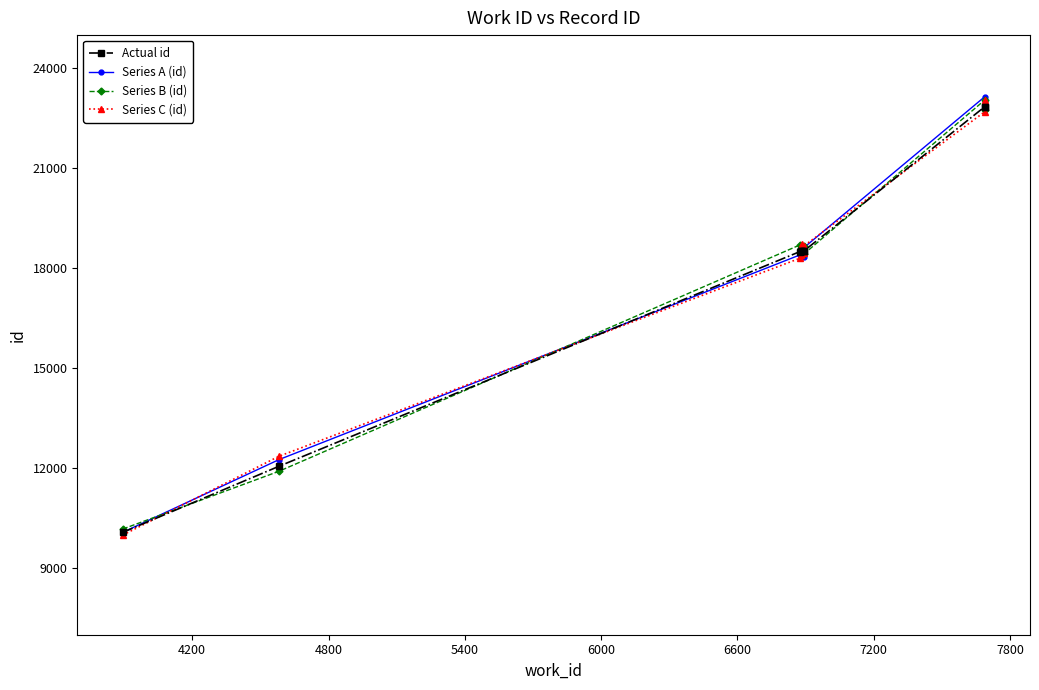

Which series ends up on top after the final intersection of Series A (id) and Actual id?

Series A (id)